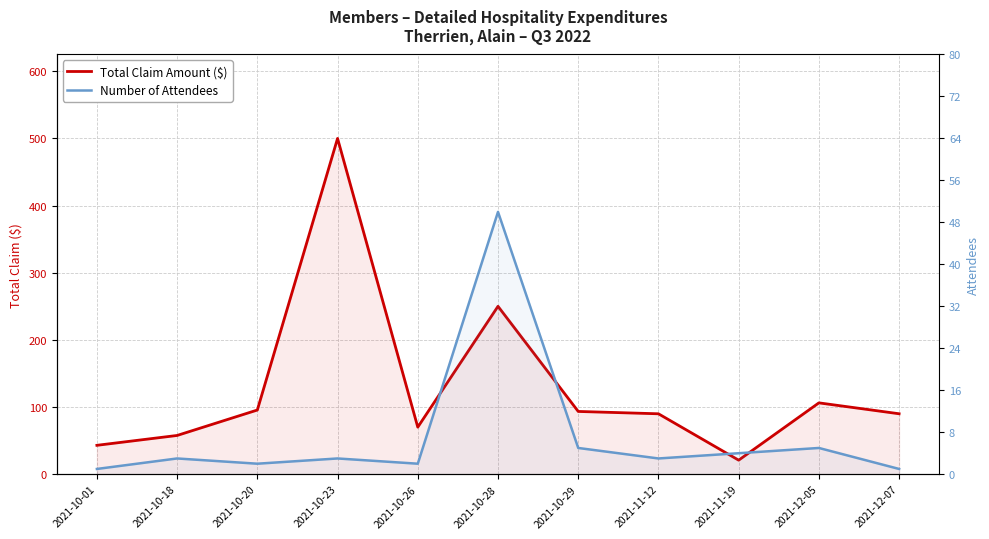

What is the difference between the Total Claim Amount ($) values at 2021-12-07 and 2021-10-26?

19.9